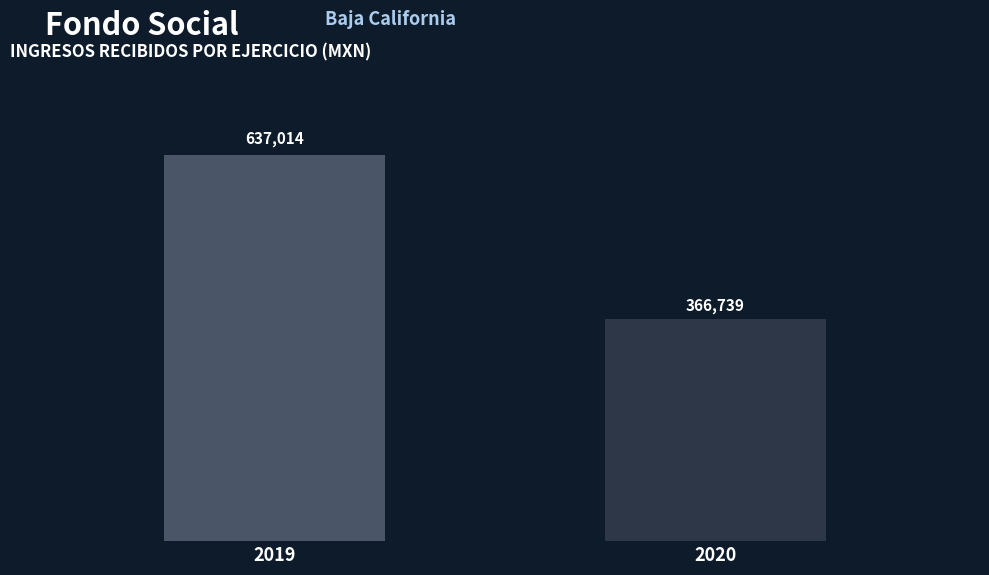

What is the value of the 1st bar from the left?

637013.8